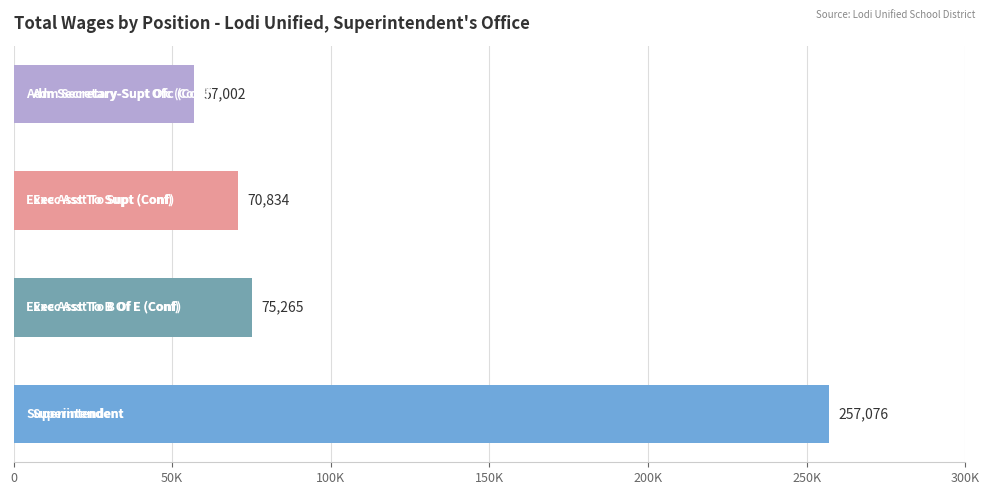

Are the bars horizontal?

Yes